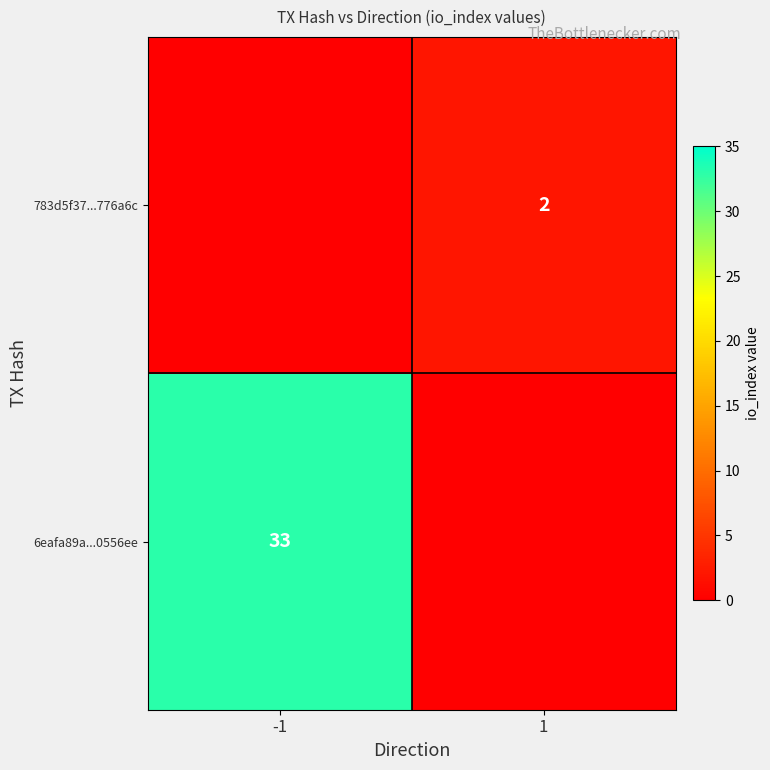

Which has a higher value, -1 or 1?

1